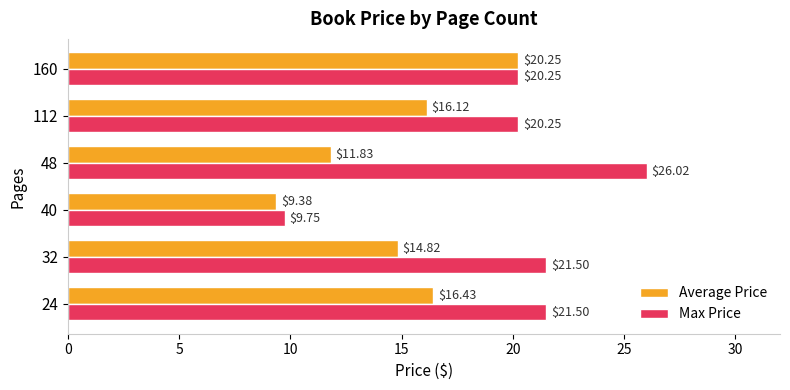

List the series in order of their overall mean, highest first.

Max Price, Average Price